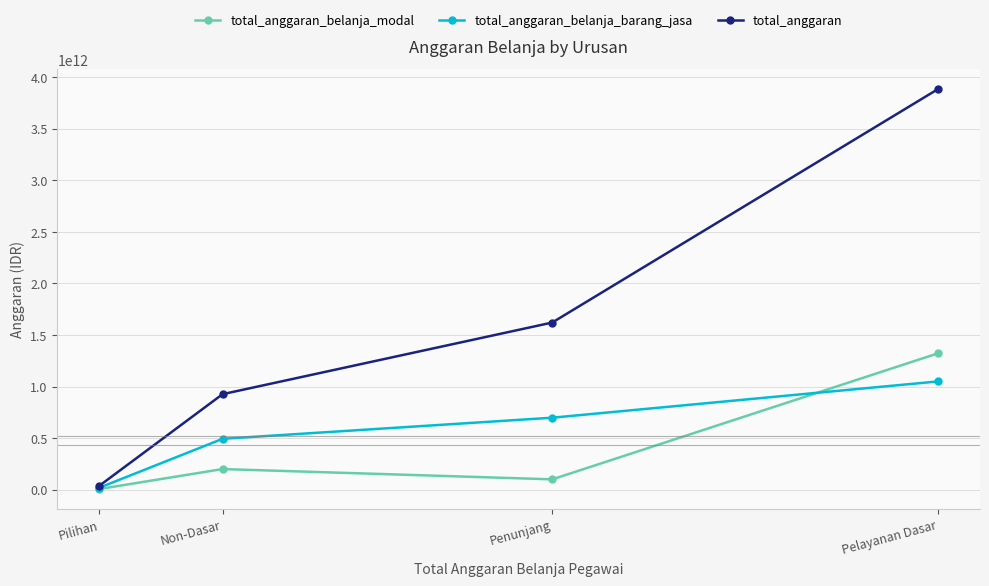

Does the chart display data point markers on the line(s)?

Yes